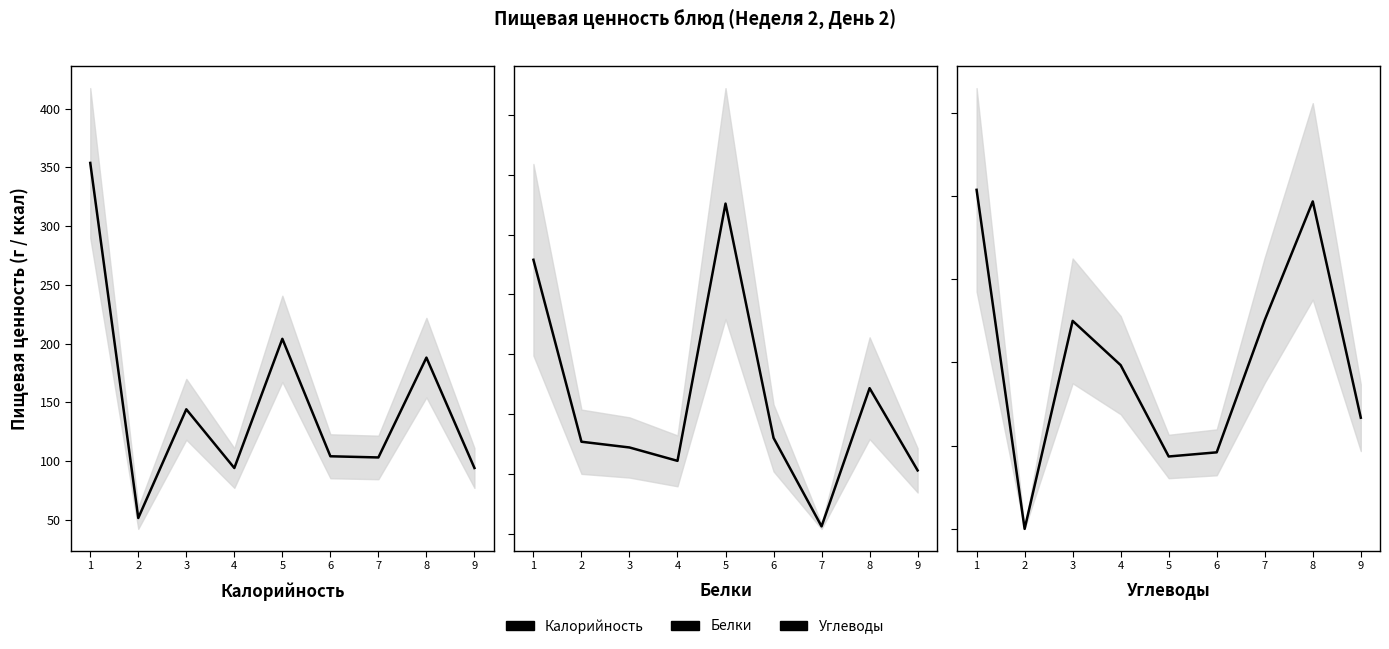

True or false: Углеводы and Калорийность intersect in this chart.

False